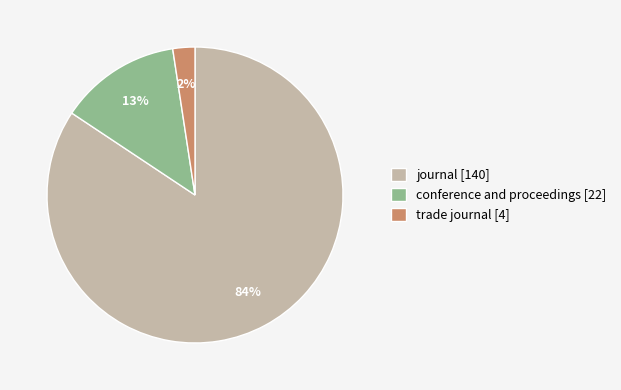

To the nearest percent, what percentage of the pie is trade journal?

2%